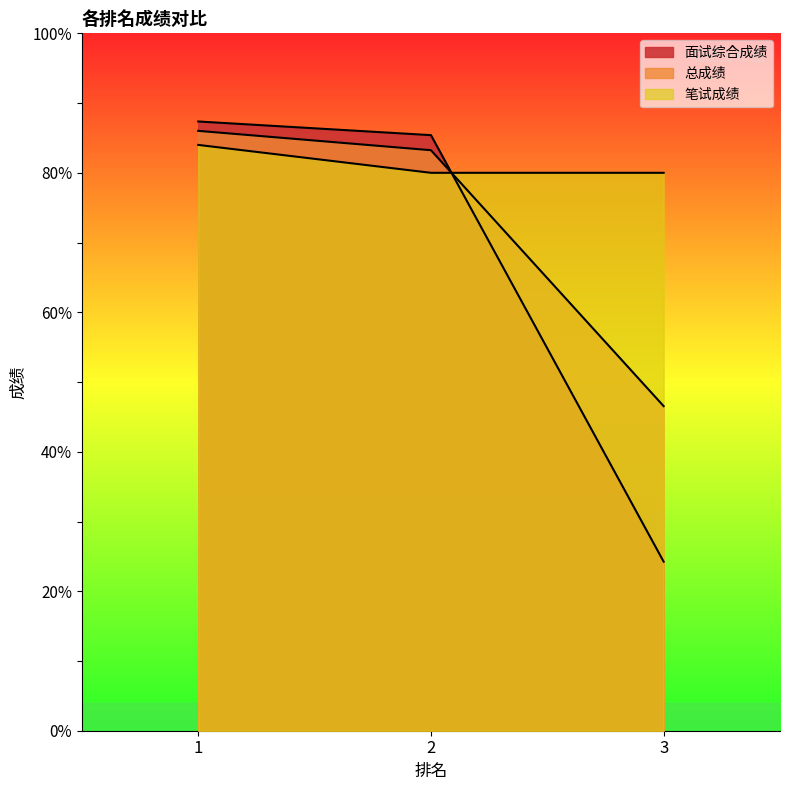

Reading right to left, extract all data points from this chart.

面试综合成绩: 3=24.2	2=85.4	1=87.4
总成绩: 3=46.5	2=83.2	1=86.0
笔试成绩: 3=80.0	2=80.0	1=84.0